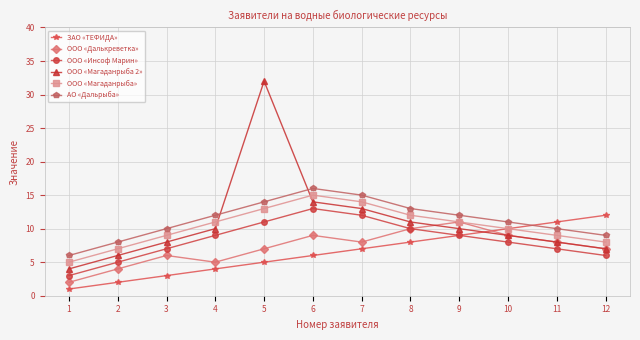

Where is АО «Дальрыба» nearest to the value 11?

10